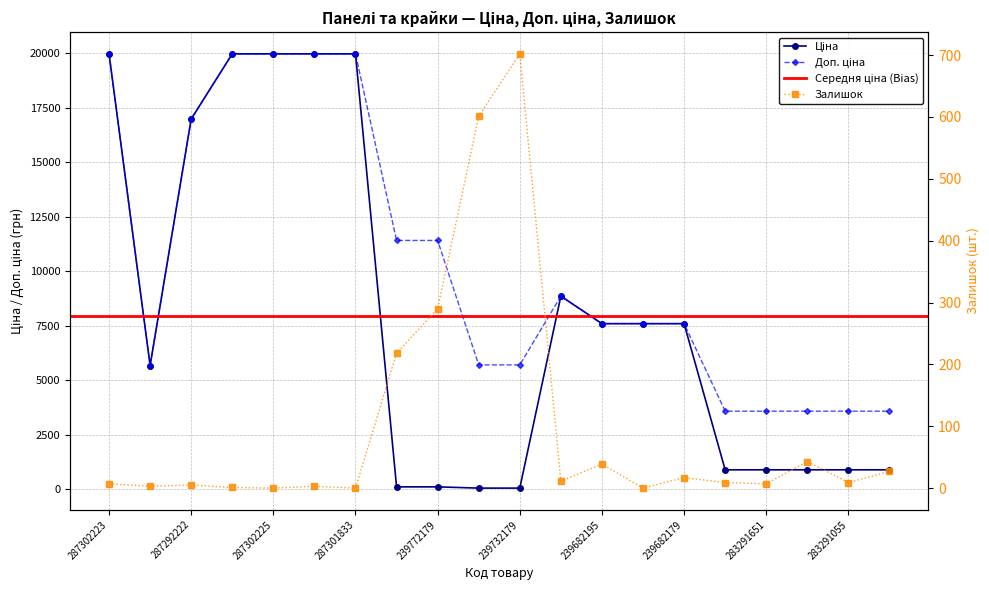

True or false: Доп. ціна and Ціна intersect in this chart.

False